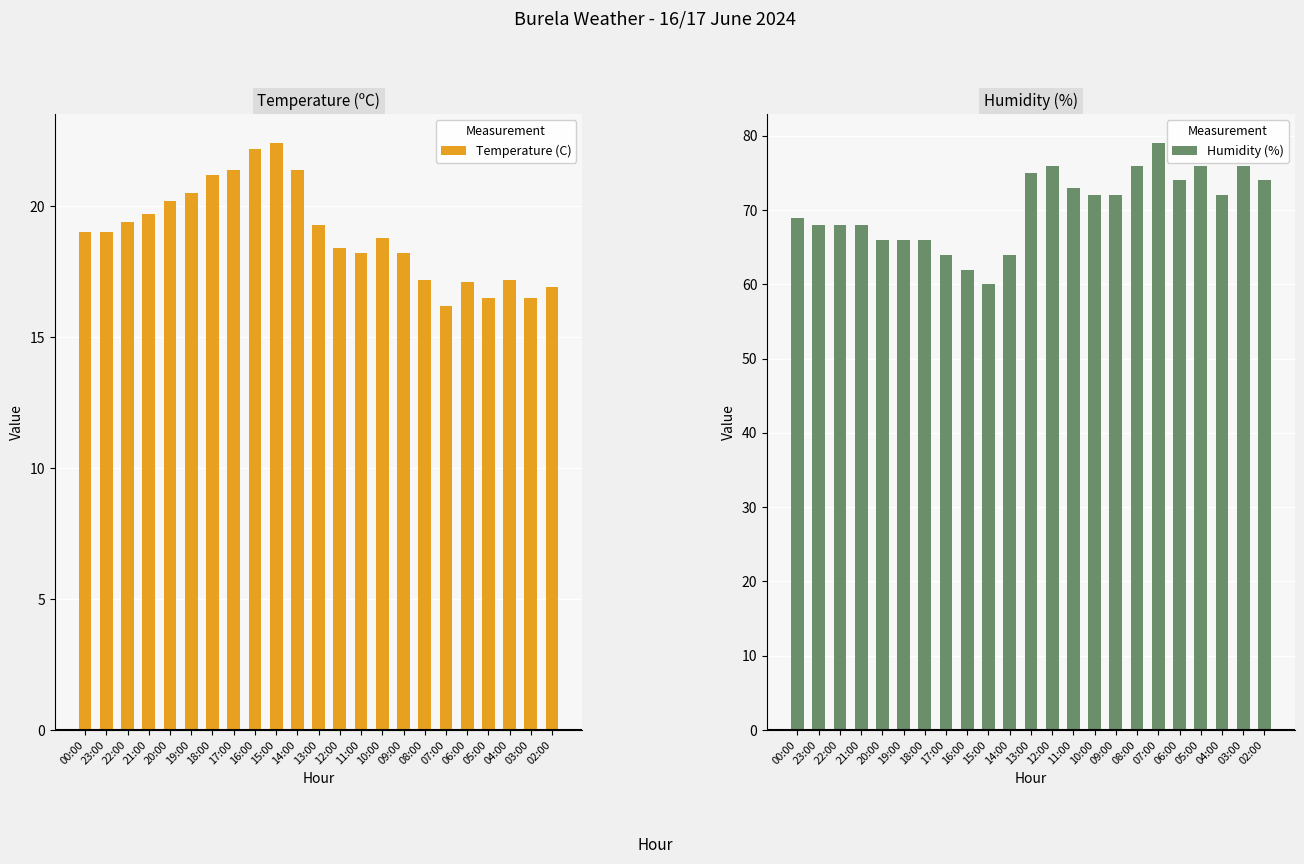

At which label does Temperature (C) first exceed 19?

22:00